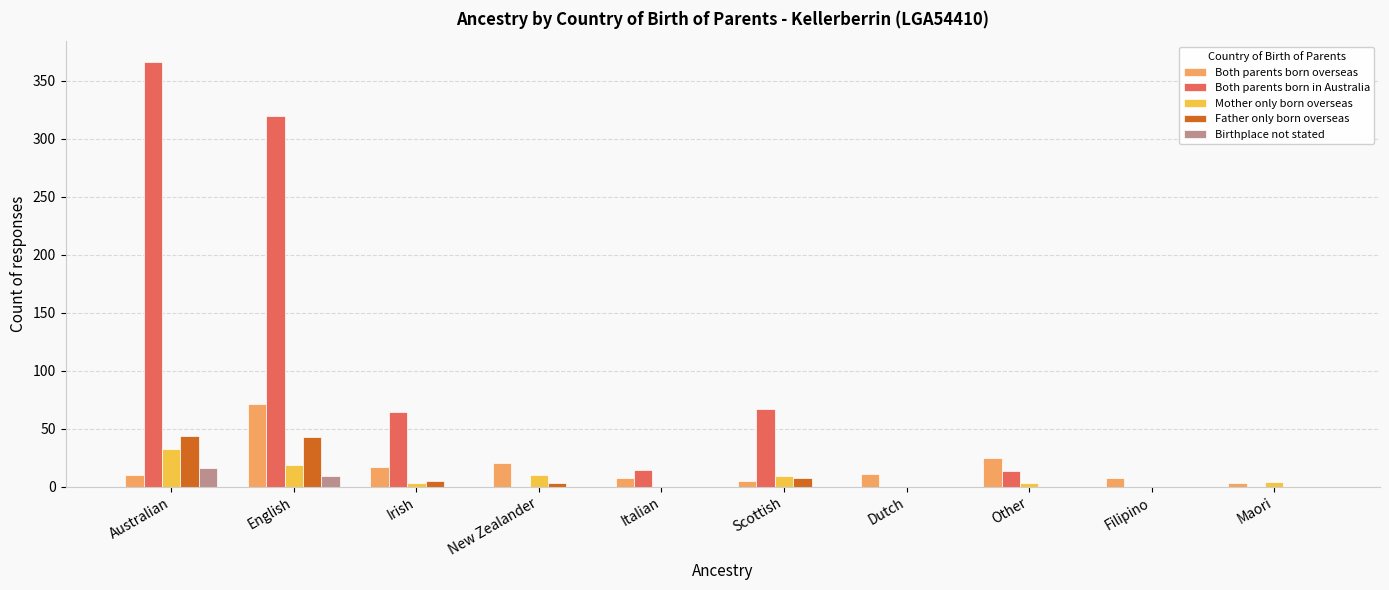

Which category has the highest value across all series?

Australian